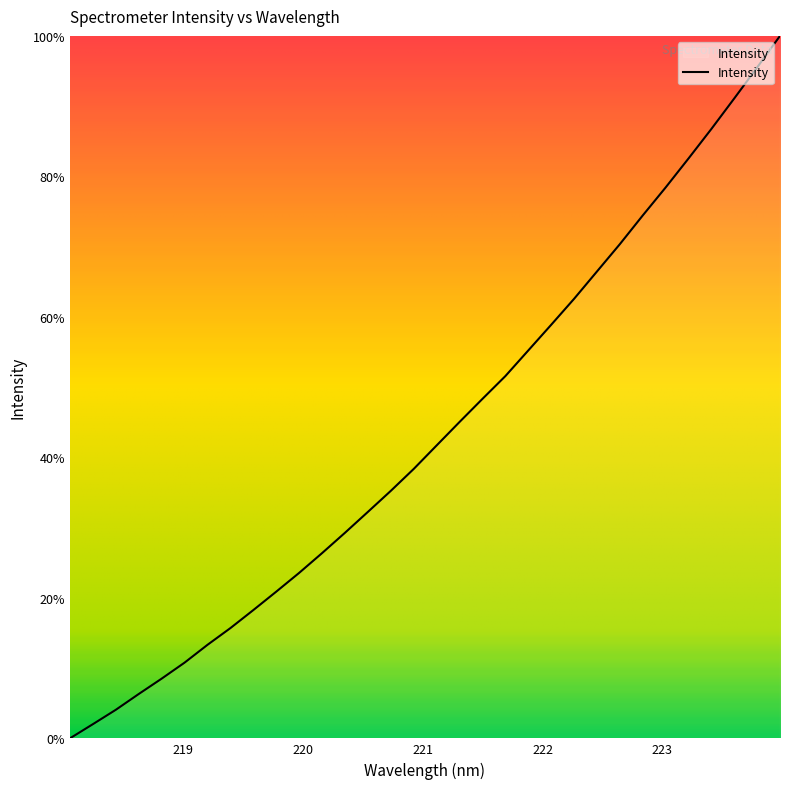

What is the greatest value displayed?

100.0